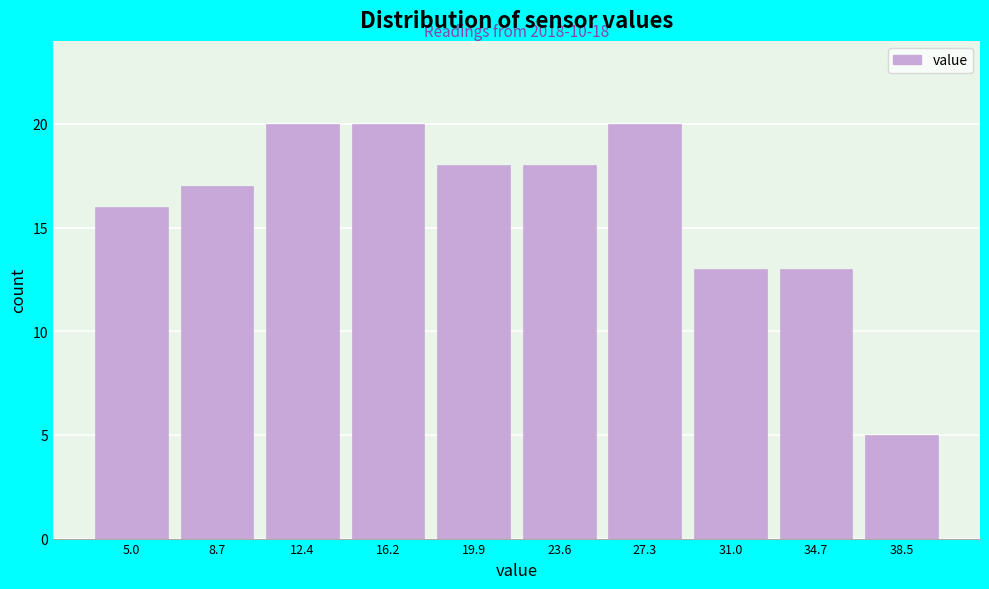

Reading left to right, transcribe all the data shown in this chart.

5.0=16	8.7=17	12.4=20	16.2=20	19.9=18	23.6=18	27.3=20	31.0=13	34.7=13	38.5=5